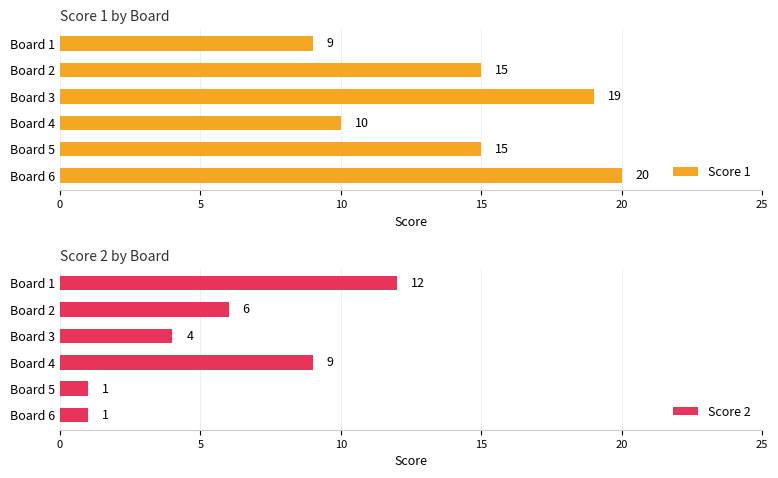

What are all the series names shown in the legend?

Score 1, Score 2